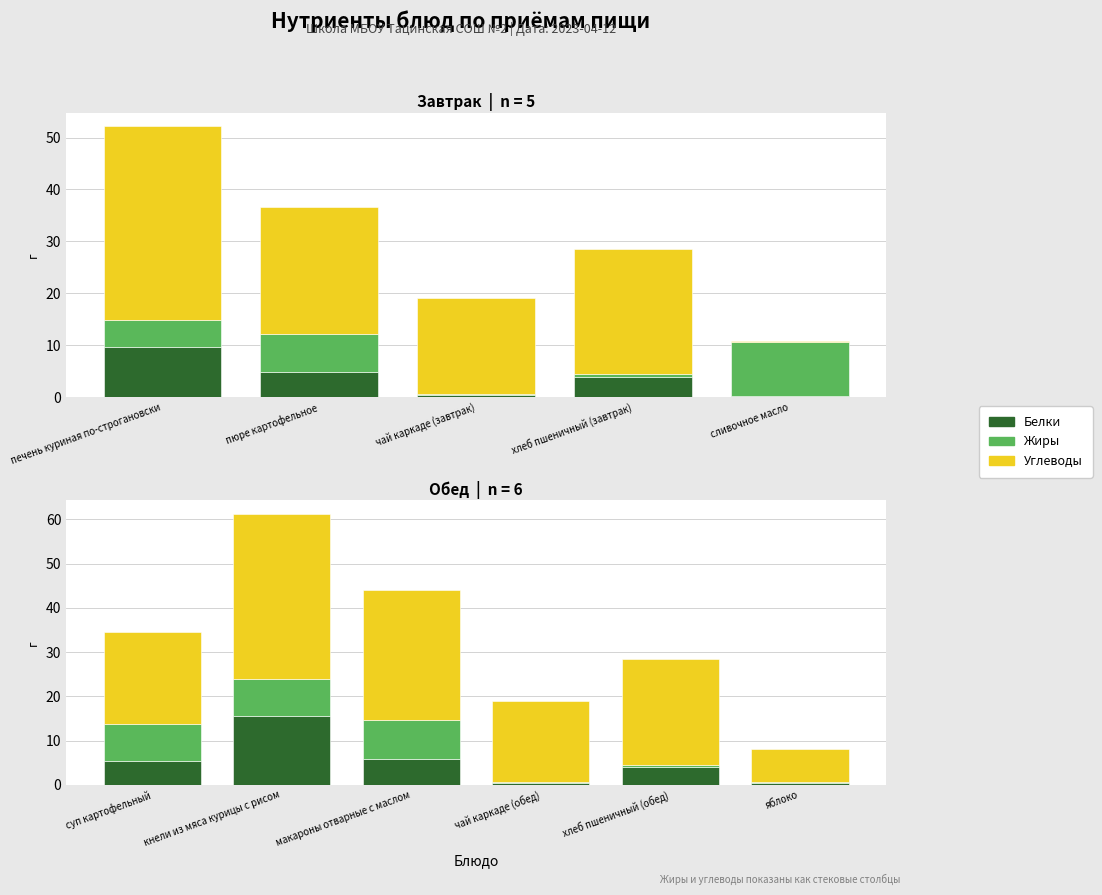

How many data points in Жиры are less than 8?

3